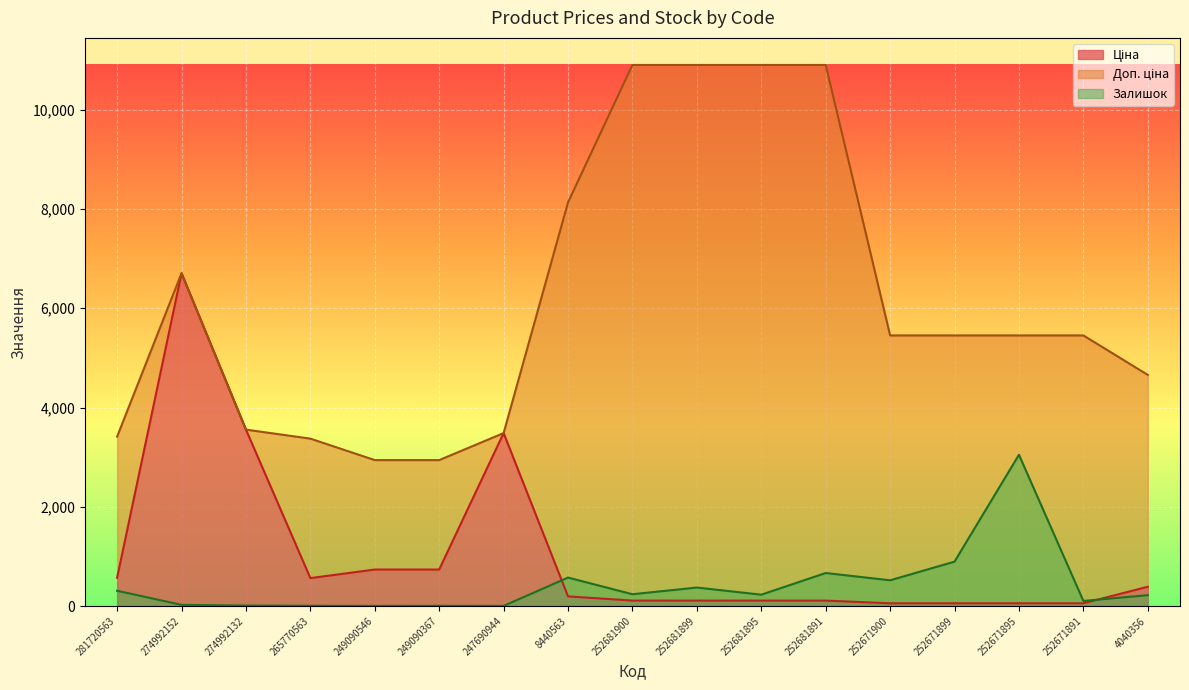

Between 8440563 and 252681891, which series saw the biggest shift?

Доп. ціна